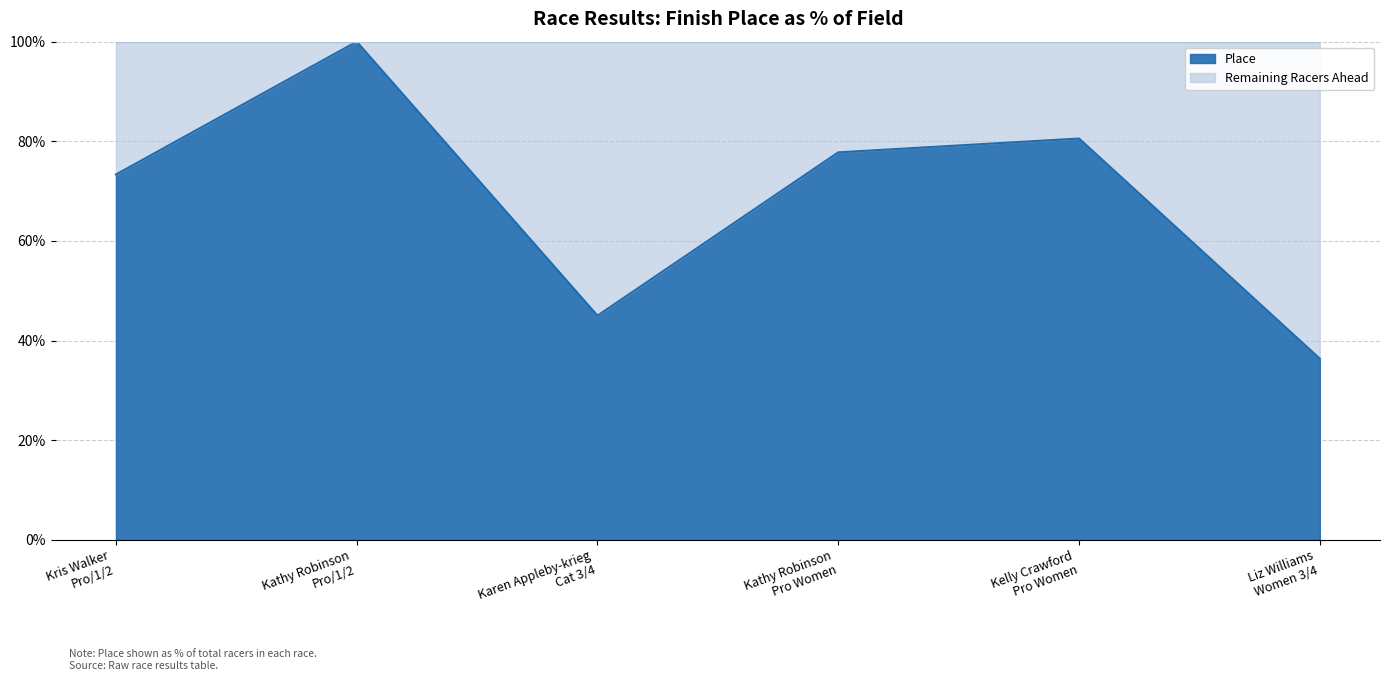

True or false: Total Racers and Place cross at least once.

False